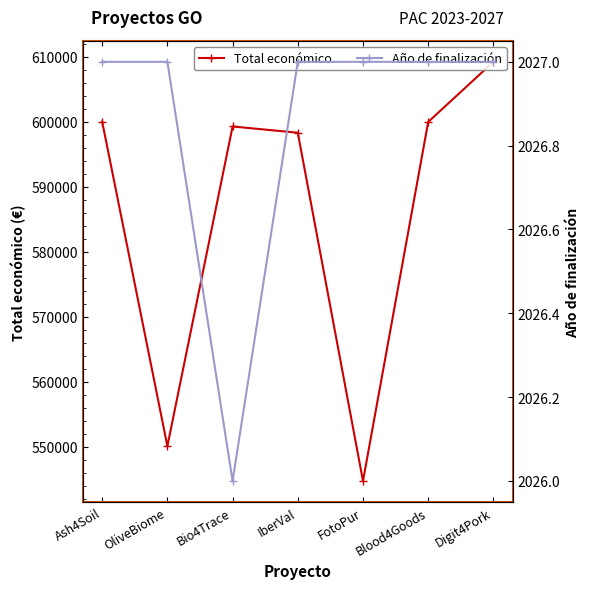

What is the sum of all Año de finalización values?

14188